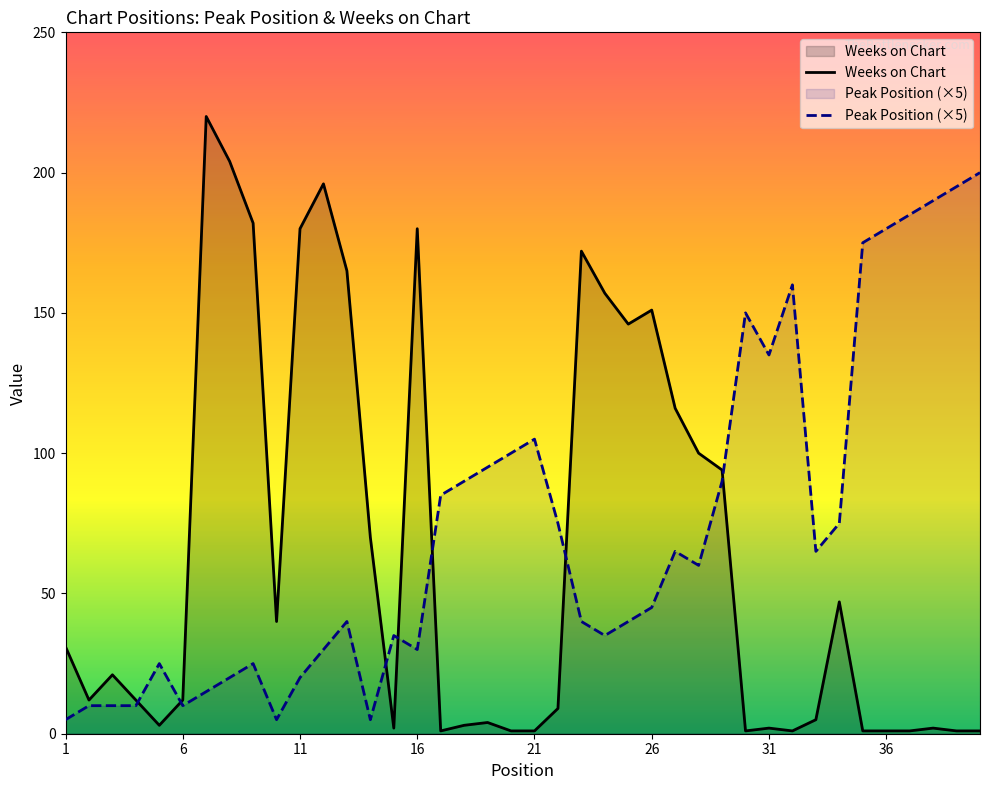

How many lines are shown in the chart?

2